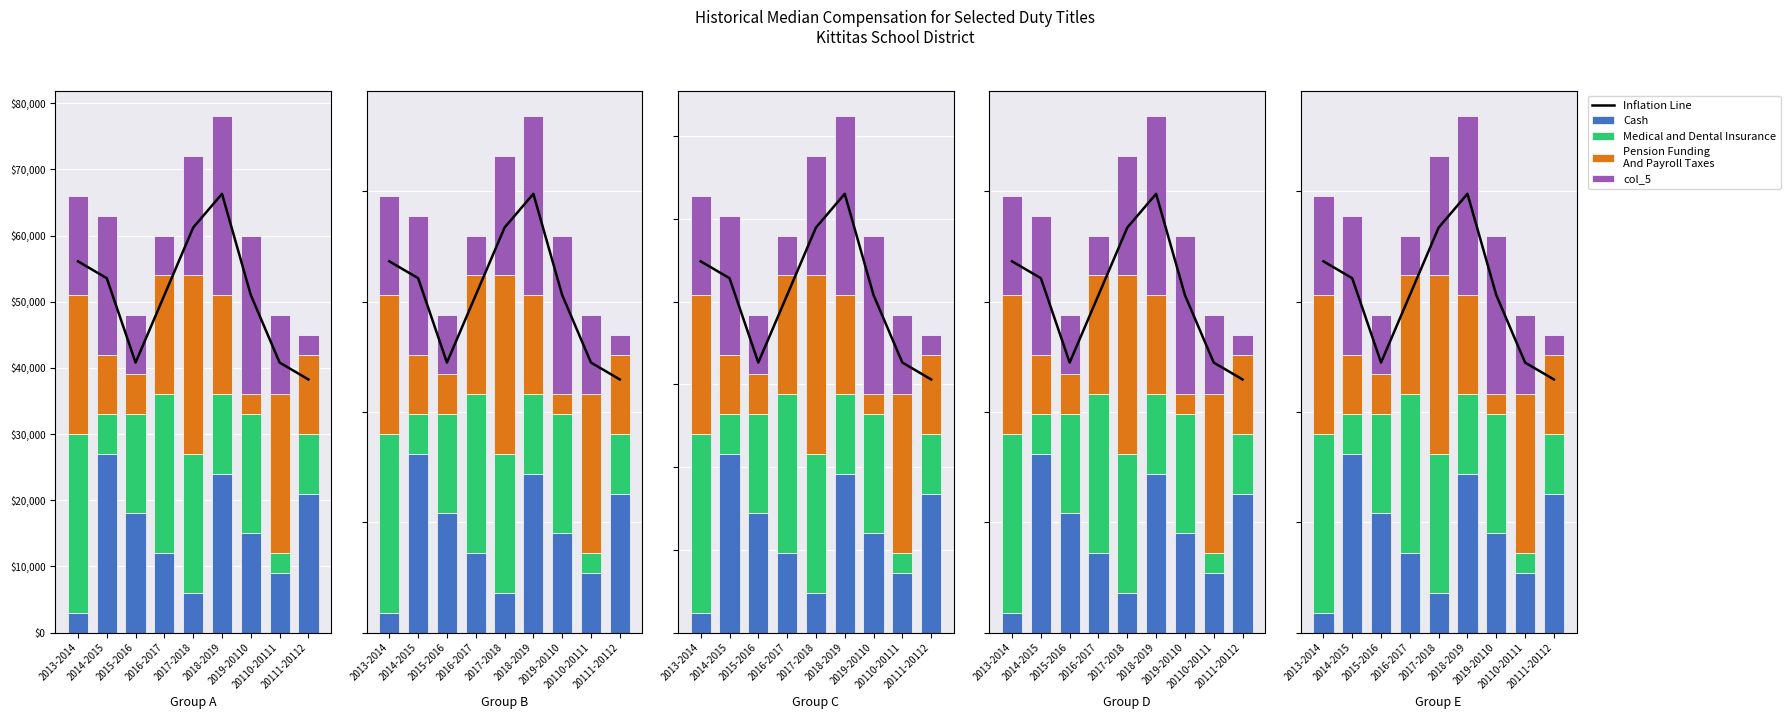

What is the label of the 9th bar from the right?

2013-2014